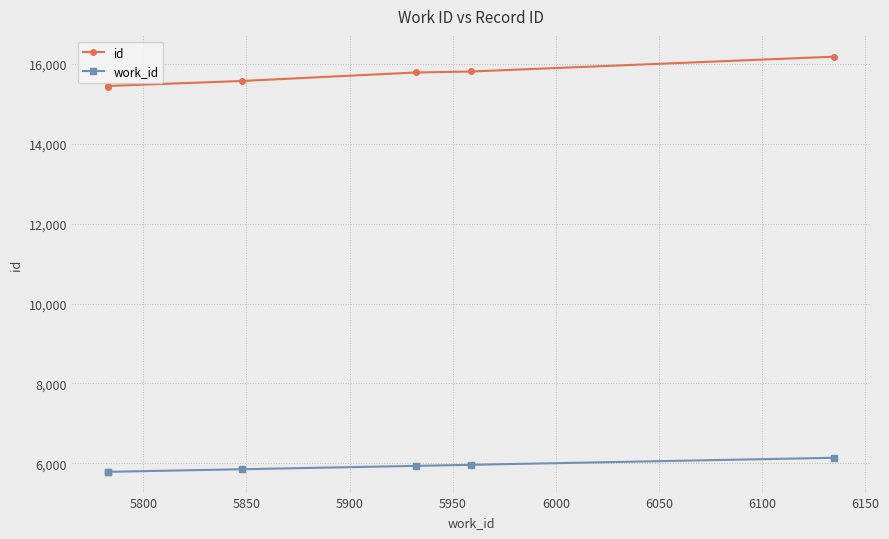

What is the value of the work_id point at the 6th from the left?

6135